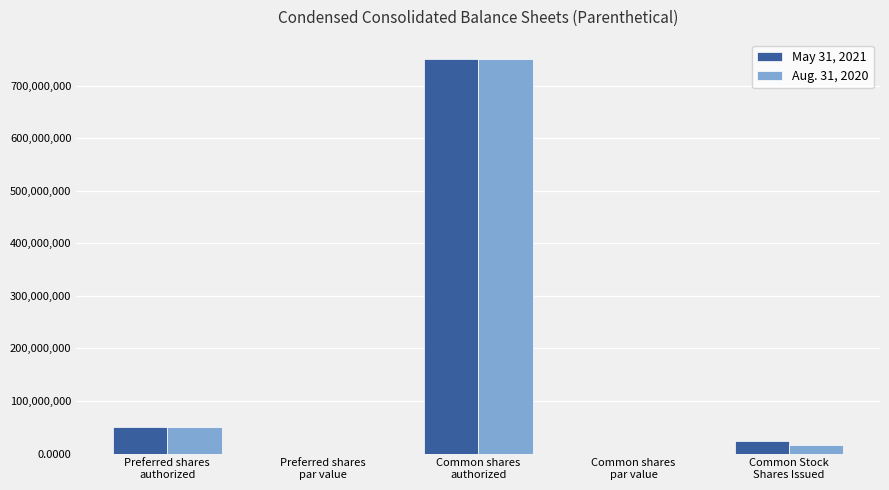

What is the sum of all May 31, 2021 values?

823234646.0